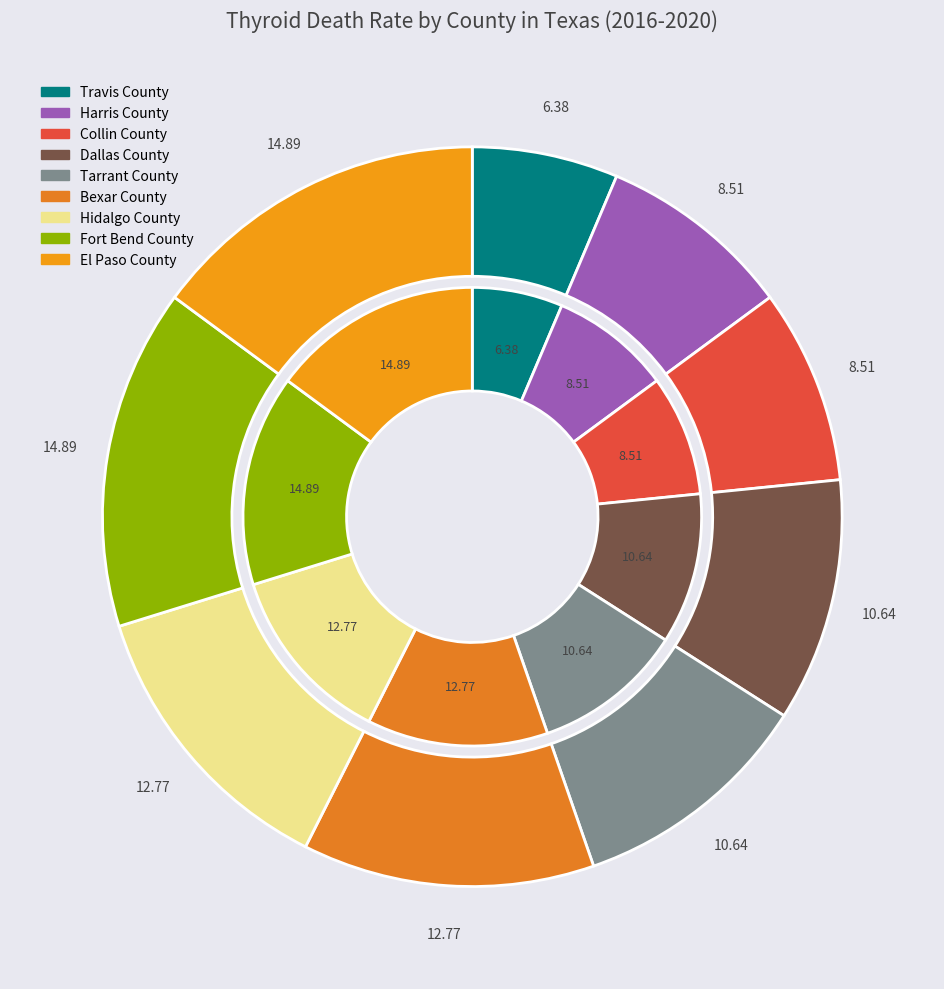

What percentage is the Tarrant County slice, to the nearest percent?

11%